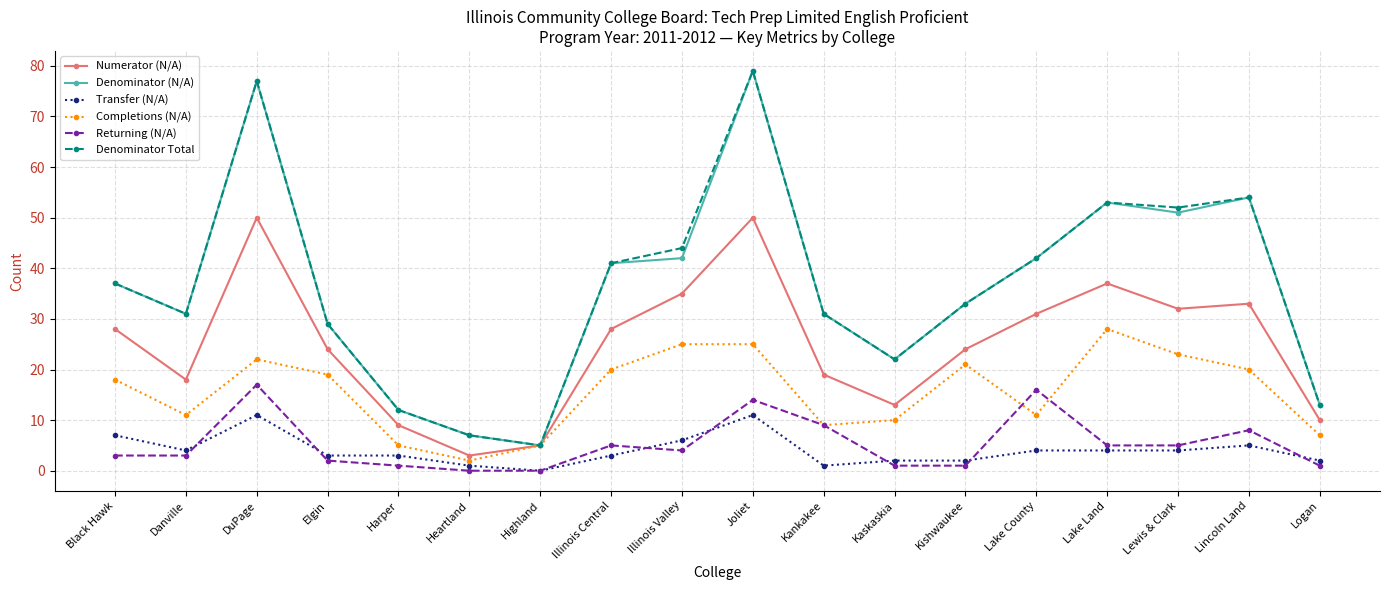

What is the total value across all series at Elgin?

106